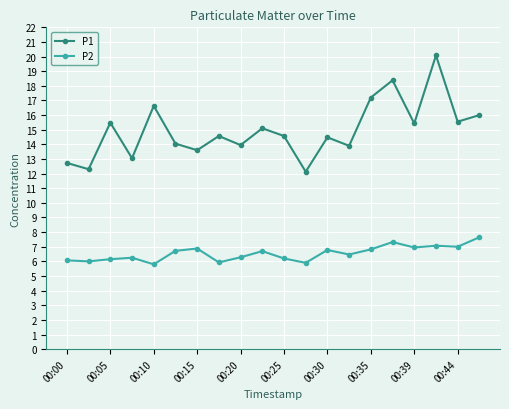

Which series has the widest spread of values?

P1